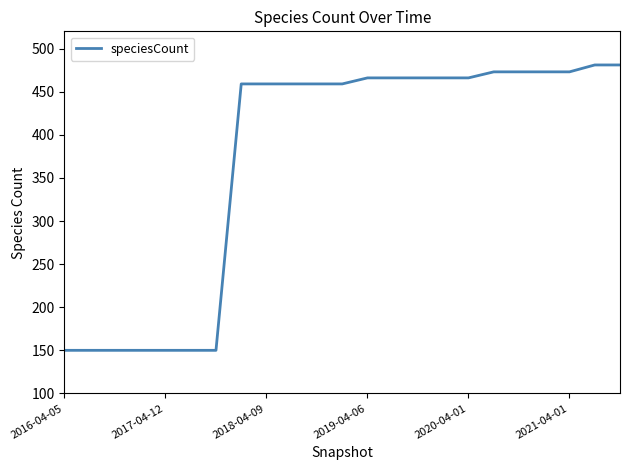

What is the maximum value shown in the chart?

481